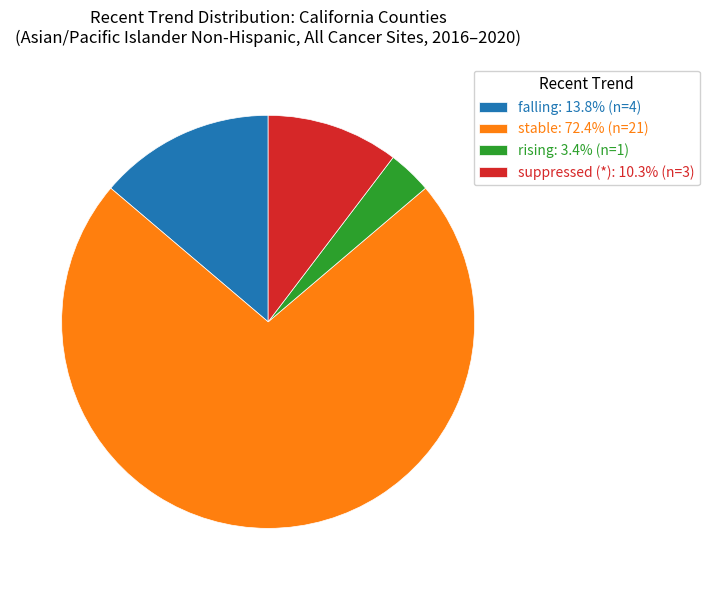

What is the largest slice in the pie chart?

stable